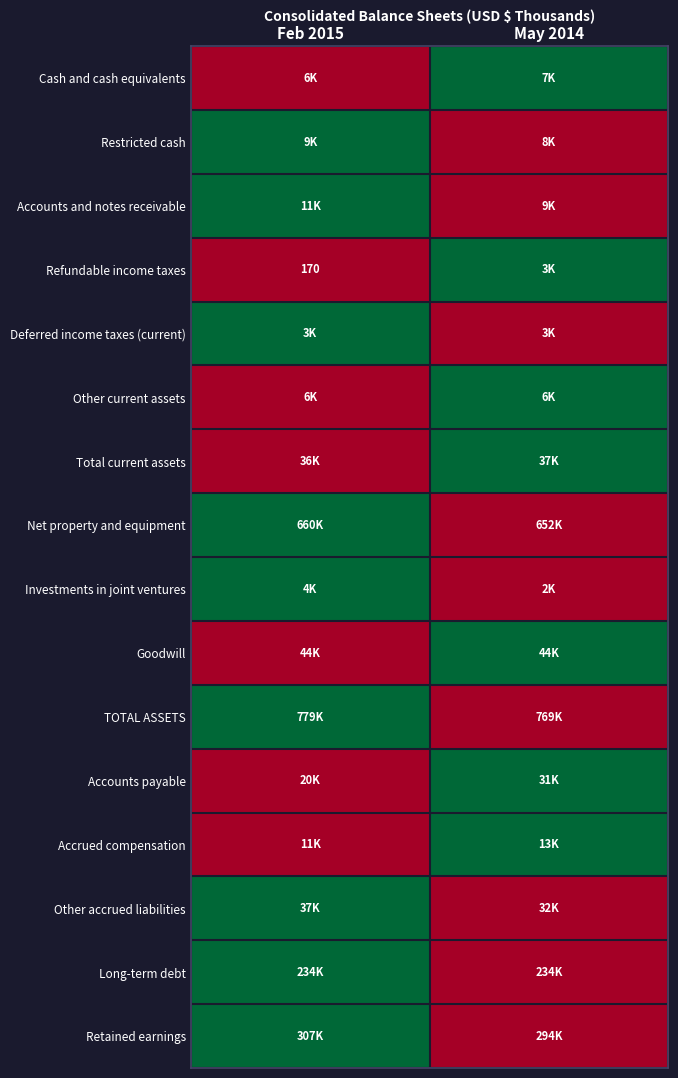

True or false: Refundable income taxes has a value of 88 at Feb 2015.

False